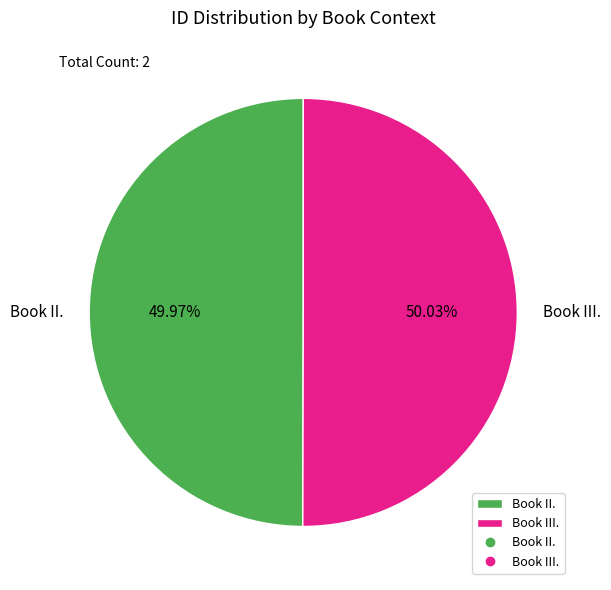

Does any single category account for the majority?

Yes